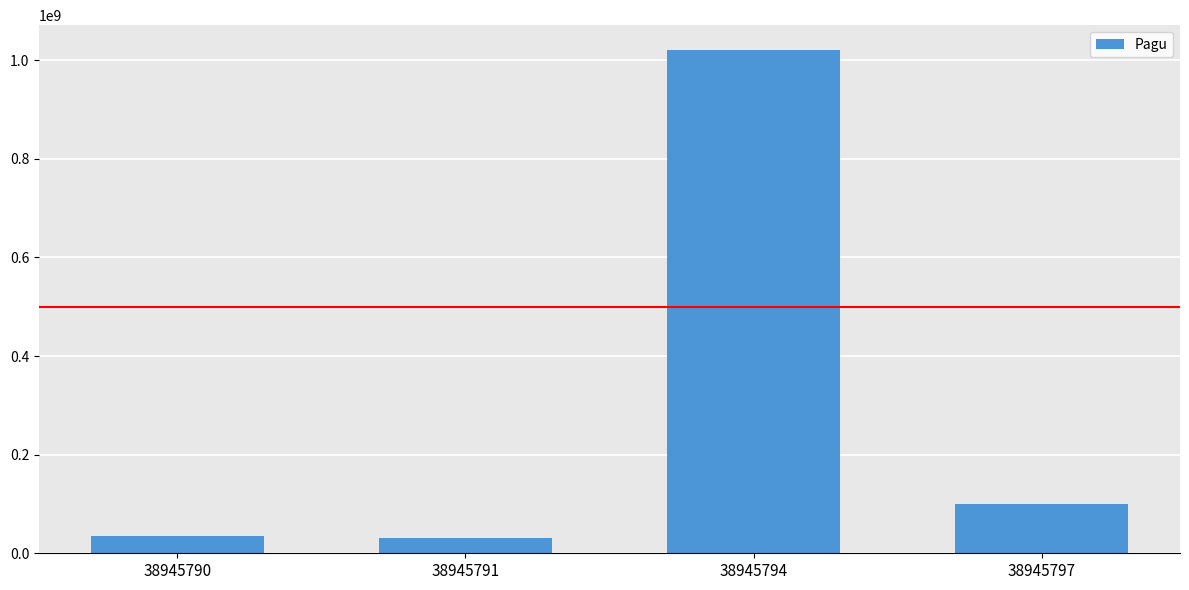

What is the smallest value displayed?

30000000